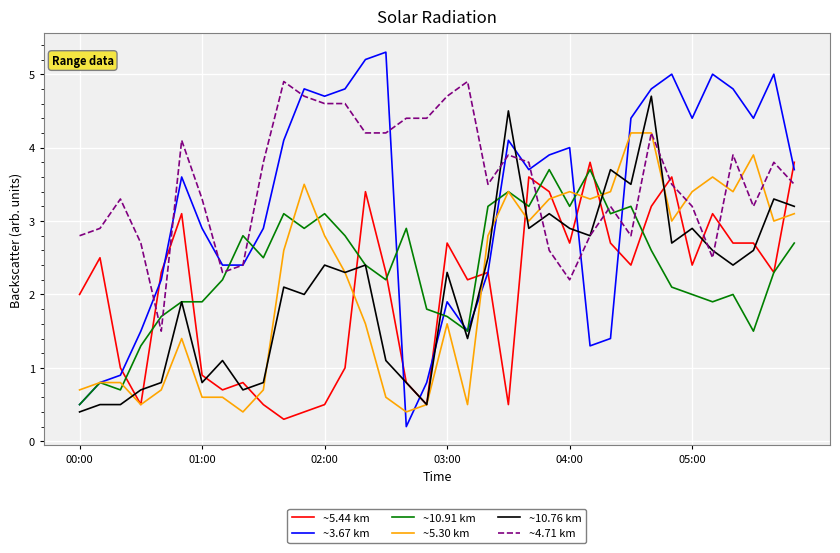

What is the minimum value for ~4.71 km?

1.5